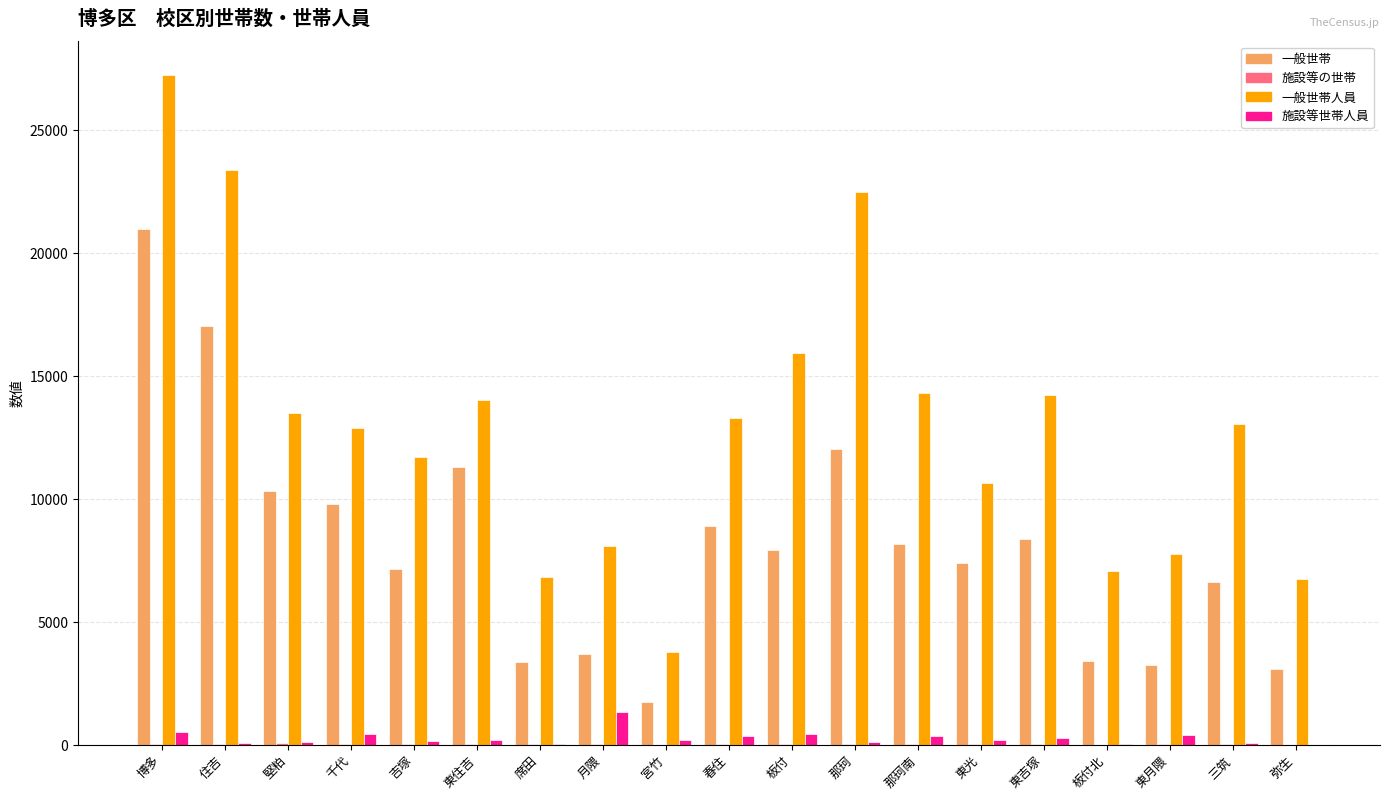

Which series has the largest total across all categories?

一般世帯人員